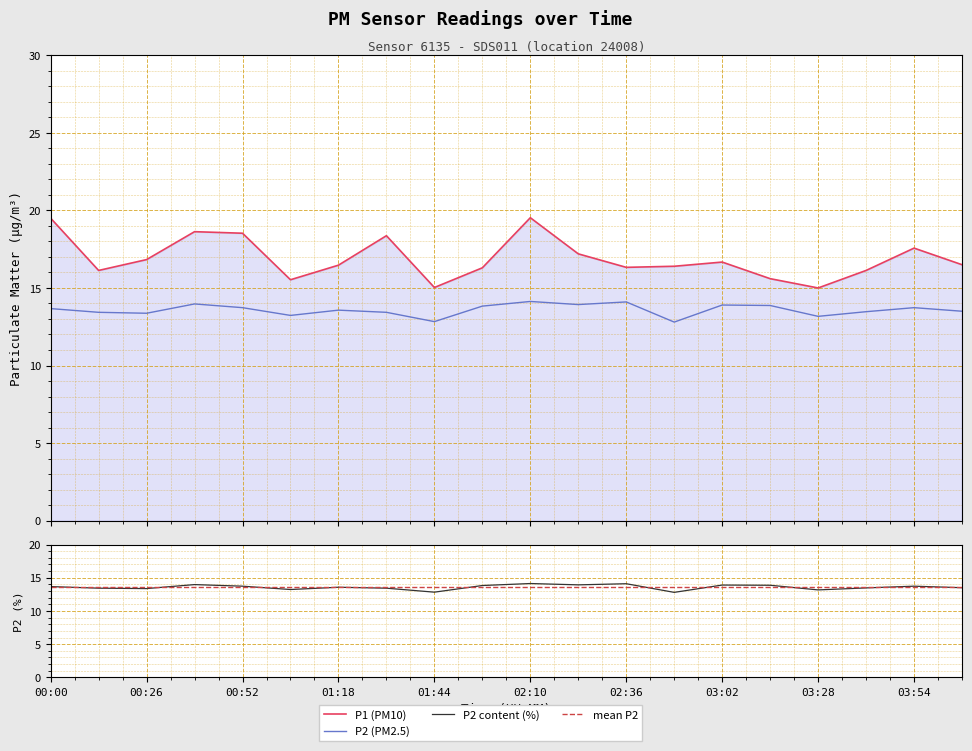

What is the value of the P2 point at the 3rd from the left?

13.4